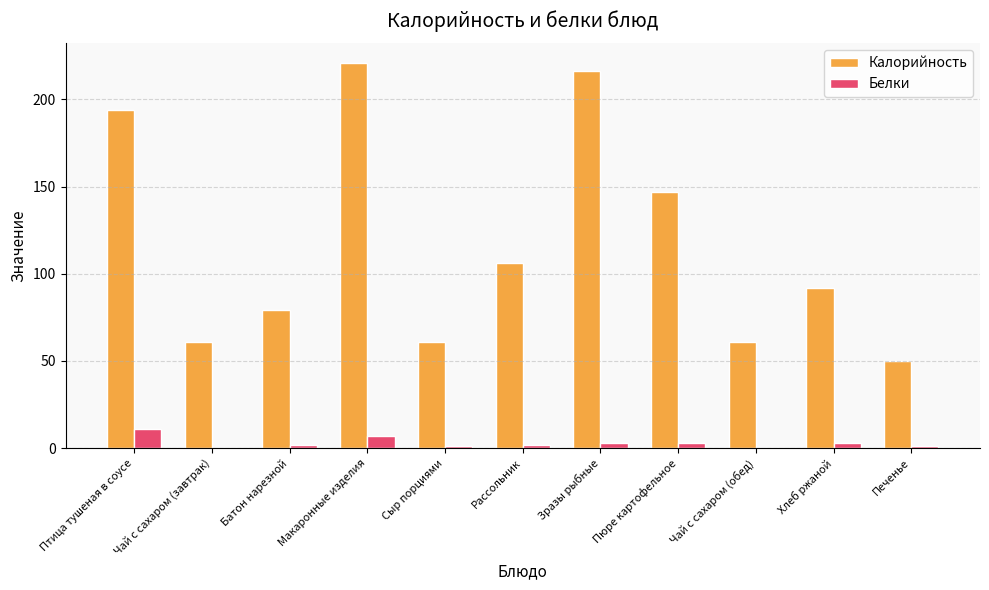

The value of Белки at Сыр порциями is 1. True or false?

True